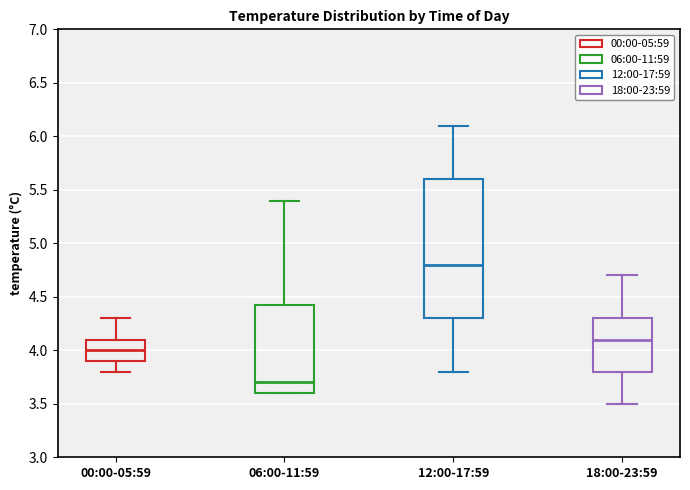

Reading left to right, transcribe this box plot: for each box, give where its median line is, the range the box spans, and where its two whiskers end, as read against the y-axis. The values are not printed on the chart, so give them approximately, as read against the axis.

00:00-05:59: median 4.00, box 3.90 to 4.10, whiskers 3.80 to 4.30
06:00-11:59: median 3.70, box 3.60 to 4.45, whiskers 3.60 to 5.40
12:00-17:59: median 4.80, box 4.30 to 5.60, whiskers 3.80 to 6.10
18:00-23:59: median 4.10, box 3.80 to 4.30, whiskers 3.50 to 4.70